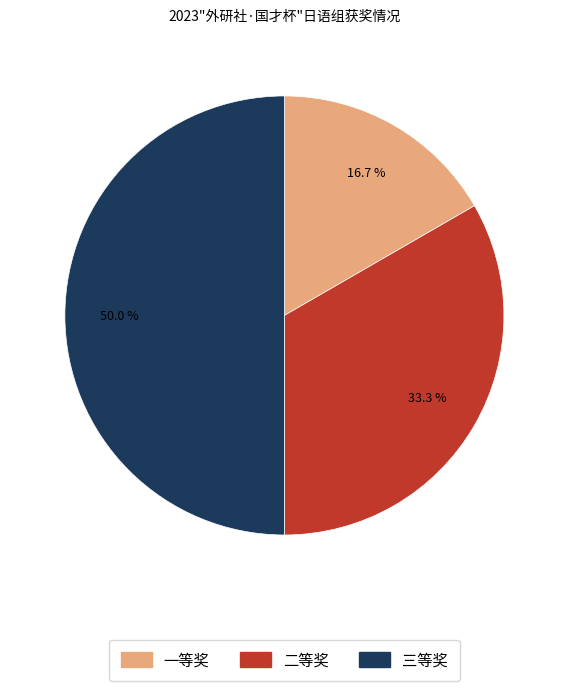

Which category has the smallest portion of the pie?

一等奖